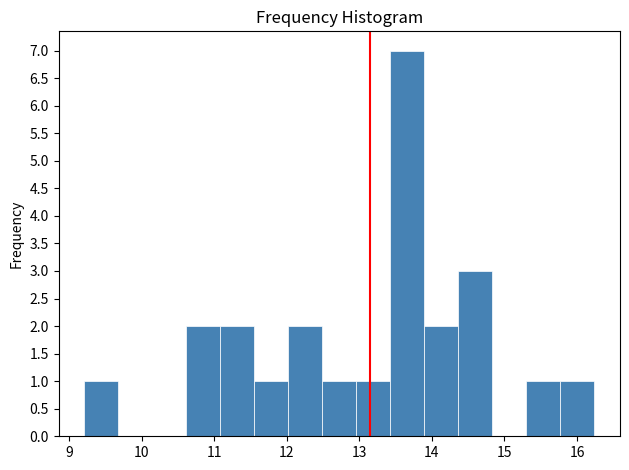

Which range on the x-axis has the tallest bar?

13.4 to 13.9